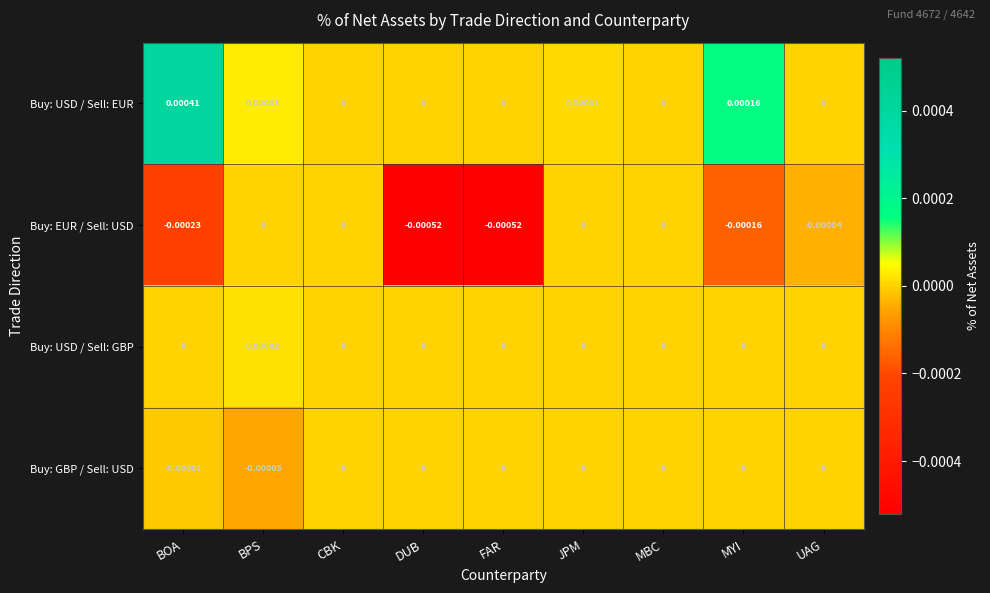

At which category is the sum across all series the highest?

BOA